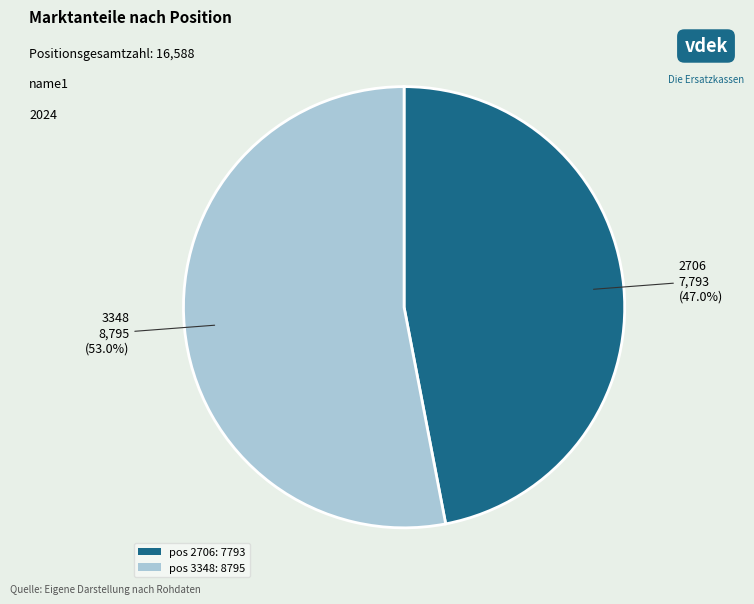

How much of the chart is everything except pos 3348: 8795?

47.0%